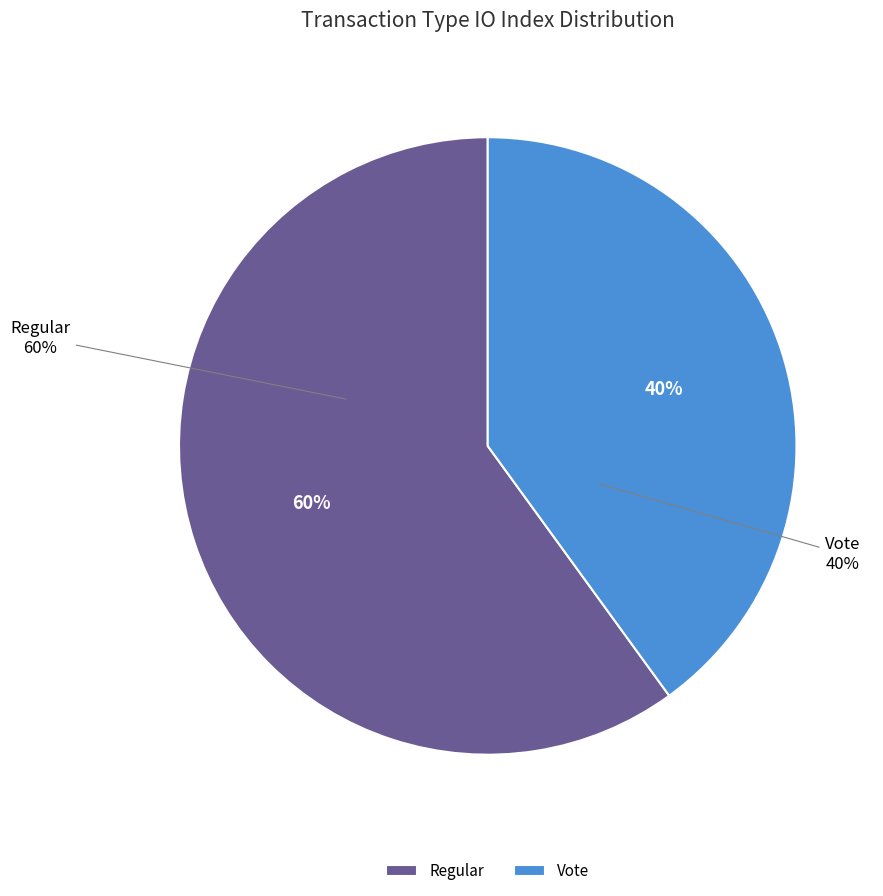

What portion of the pie excludes Vote (io_index=2)?

60.0%